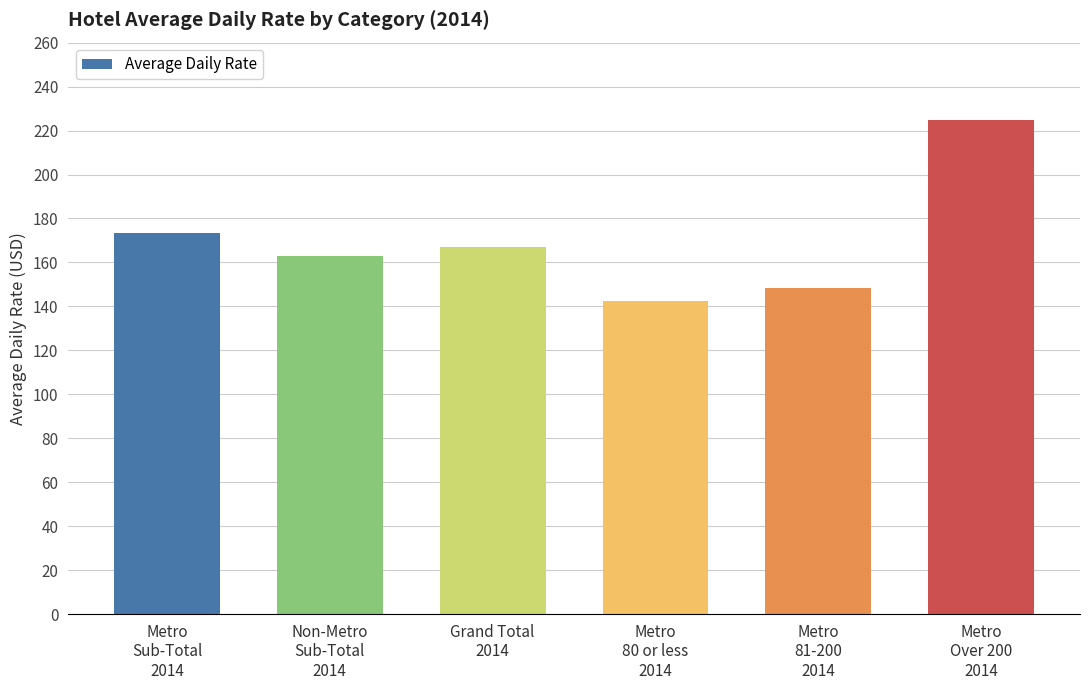

At which label does the data first exceed 167?

Metro
Sub-Total
2014